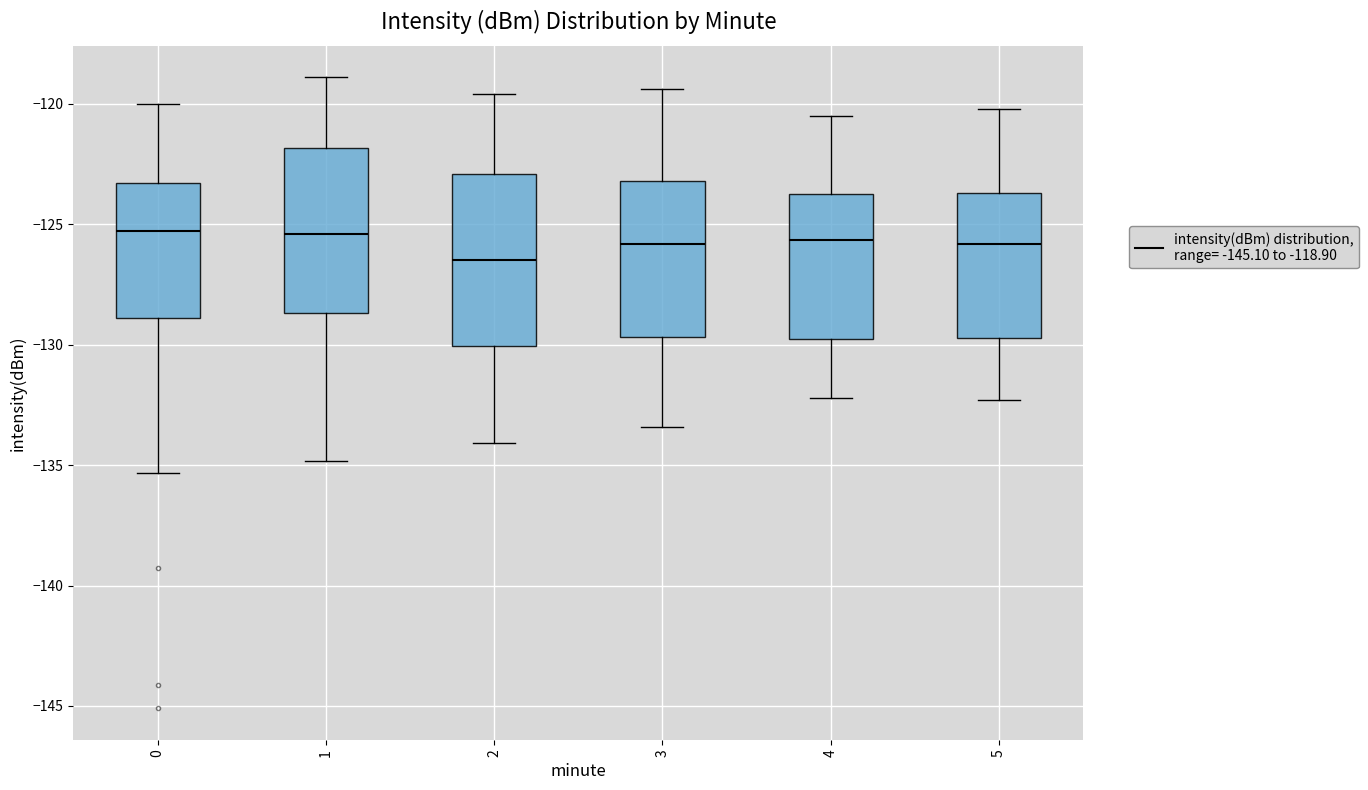

Where does the median line of the box at x = 4 sit on the y-axis? The values are not printed on the chart, so give them approximately, as read against the axis.

-125.5